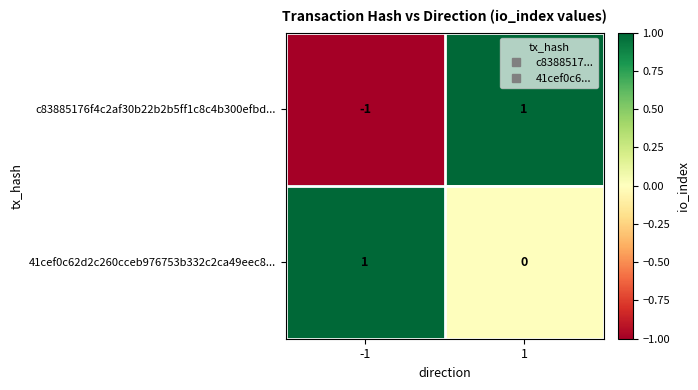

Is it true that 41cef0c62d2c260cceb976753b332c2ca49eec8... equals 1 at -1?

True